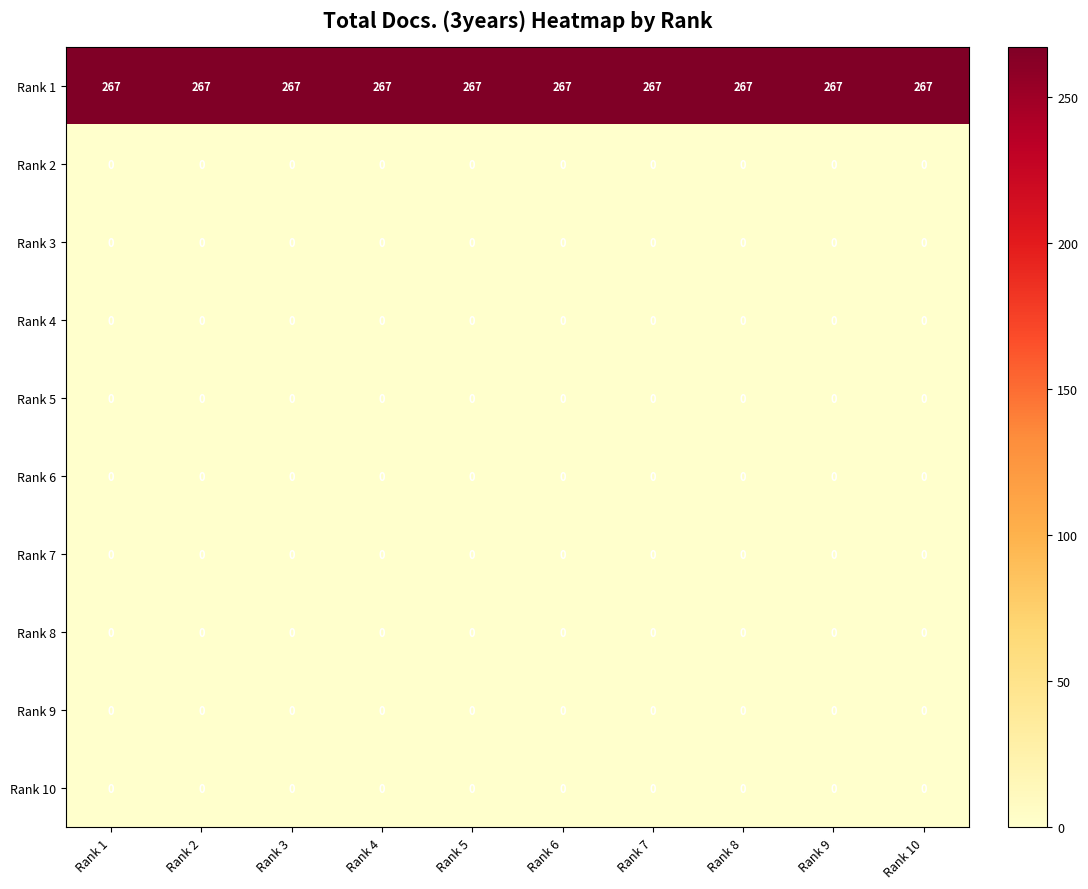

Which series has the largest total across all categories?

Rank 1